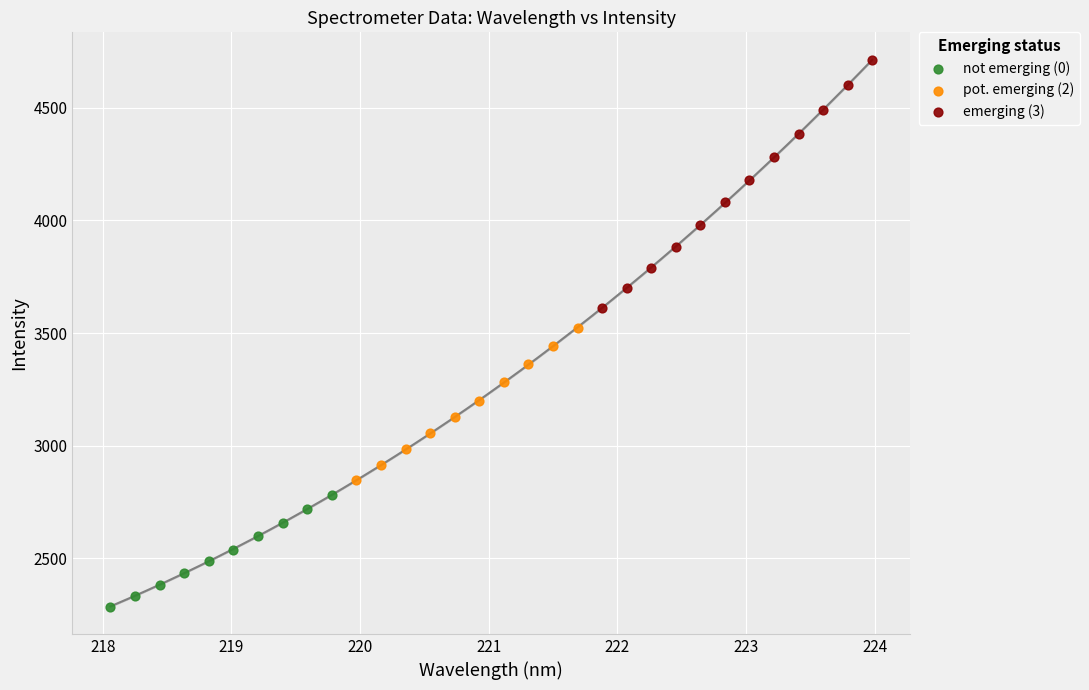

Which series has the widest spread of Y values?

emerging (3)